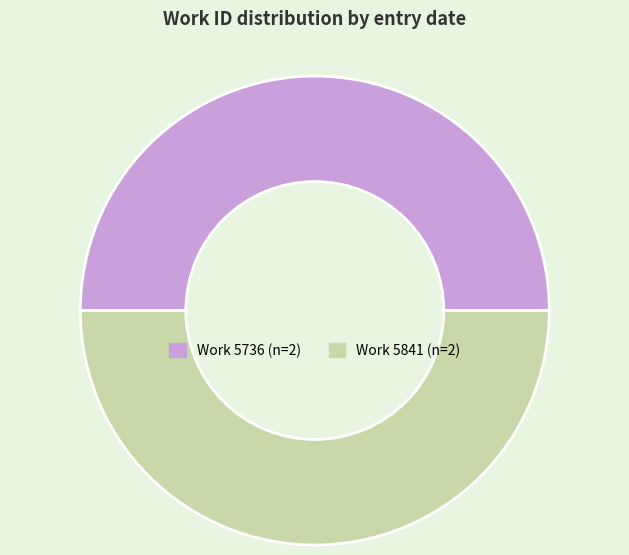

How many slices are in this pie chart?

2